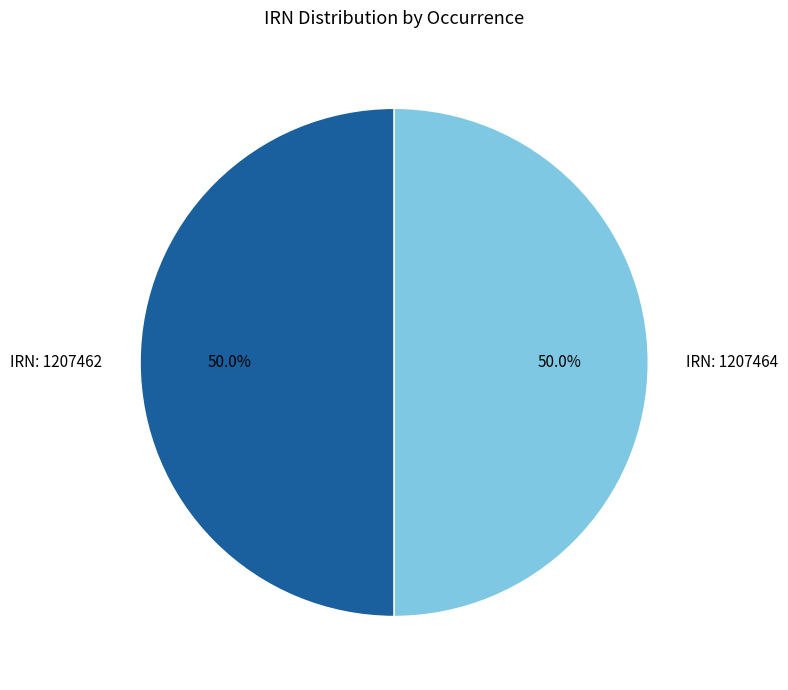

Approximately how many times larger is the value at IRN: 1207464 compared to IRN: 1207462?

1.0